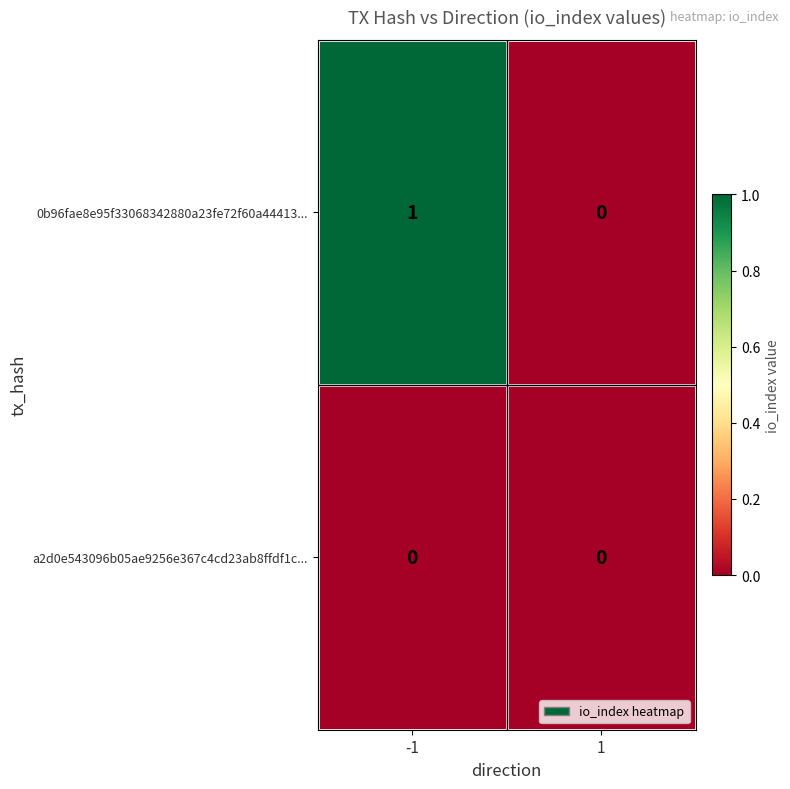

What is the total value across all series at -1?

1